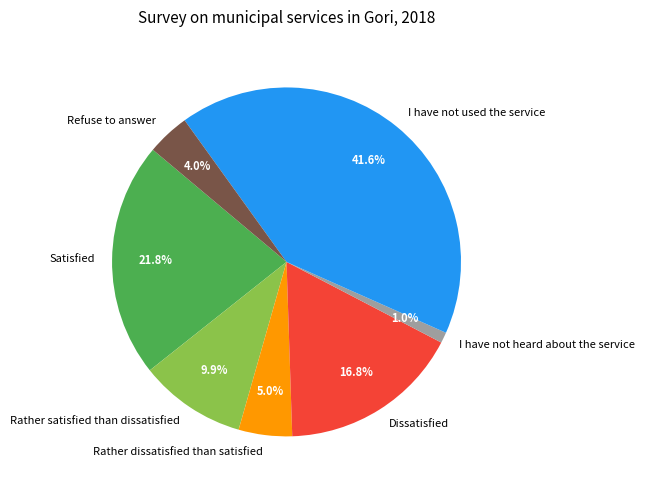

To the nearest percent, what is the combined percentage of Rather satisfied than dissatisfied and Refuse to answer?

14%